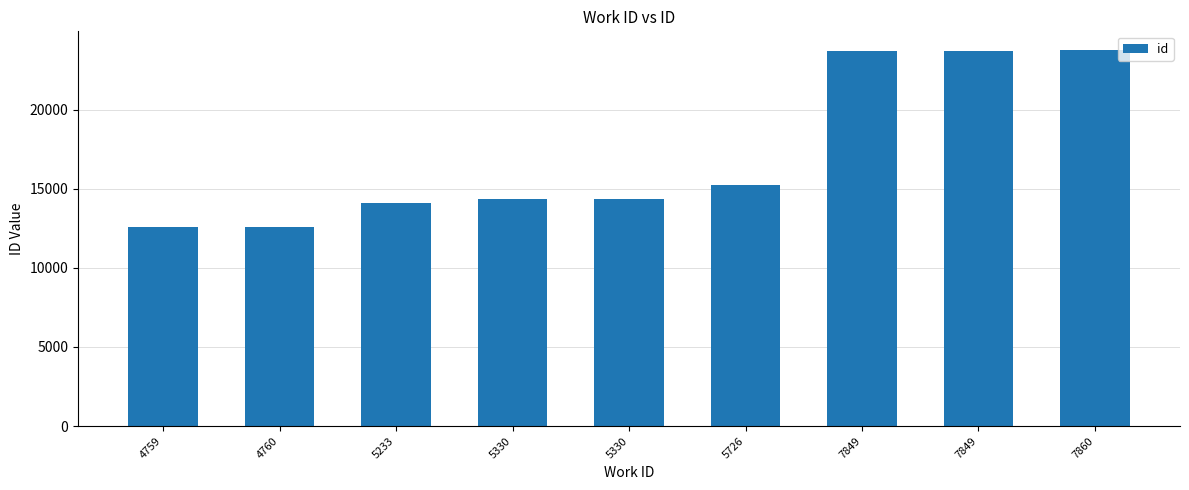

Are the bars horizontal?

No